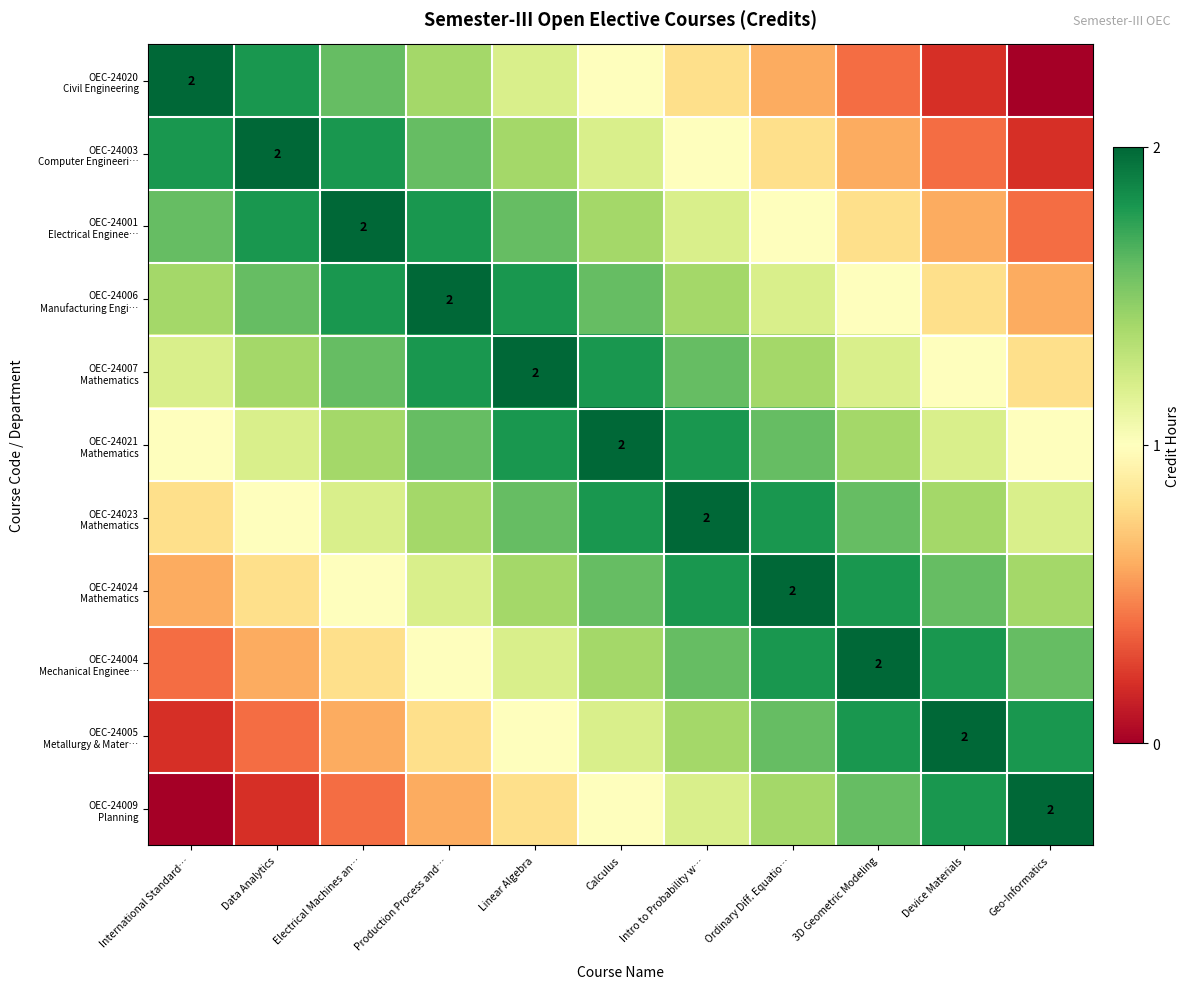

How many OEC-24001 Electrical Enginee… values are between 0 and 1?

4